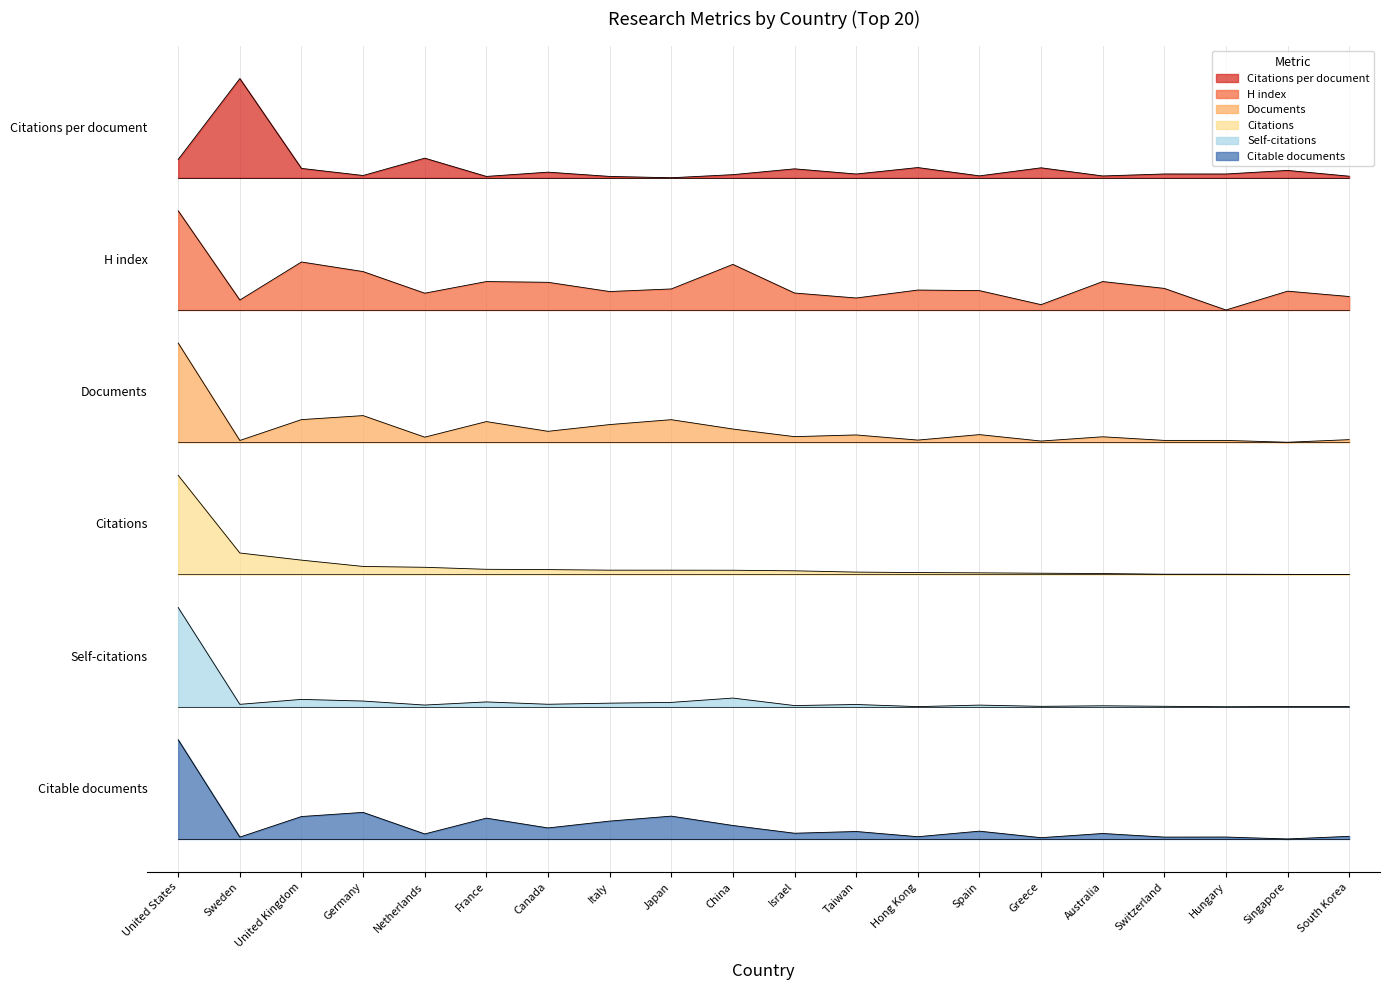

What position from the right is Sweden?

19